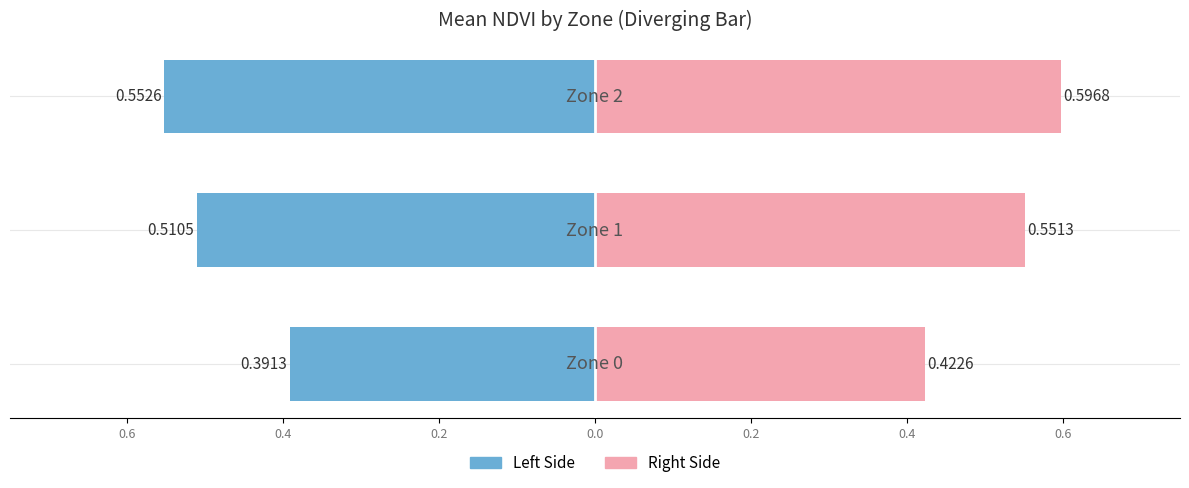

The value of Zone Mean NDVI (right) at 0.2 is 0.6. True or false?

True